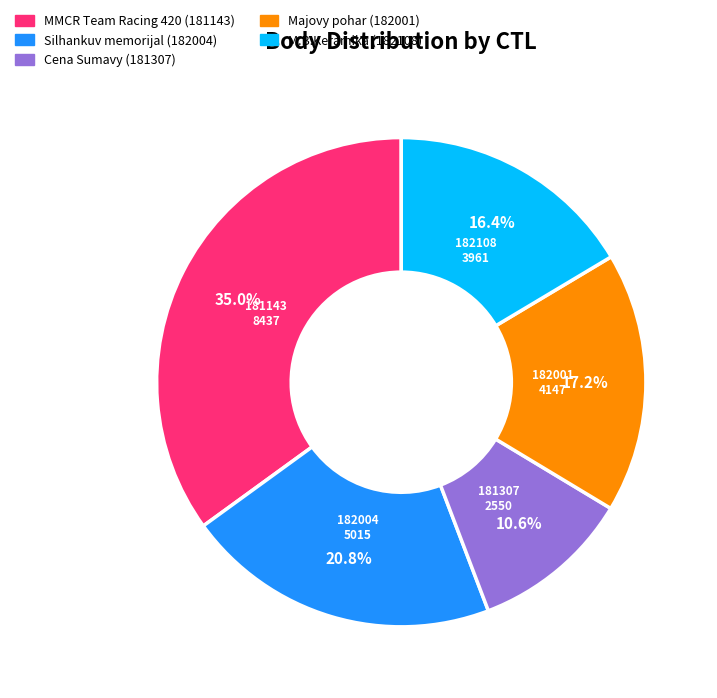

Is there any slice that represents more than half of the pie?

No